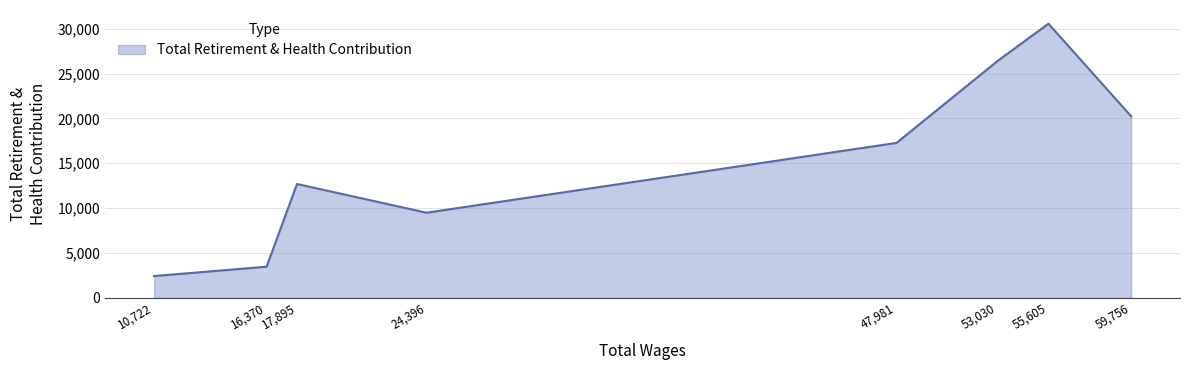

List the labels in order of value, largest first.

55,605, 53,030, 59,756, 47,981, 17,895, 24,396, 16,370, 10,722